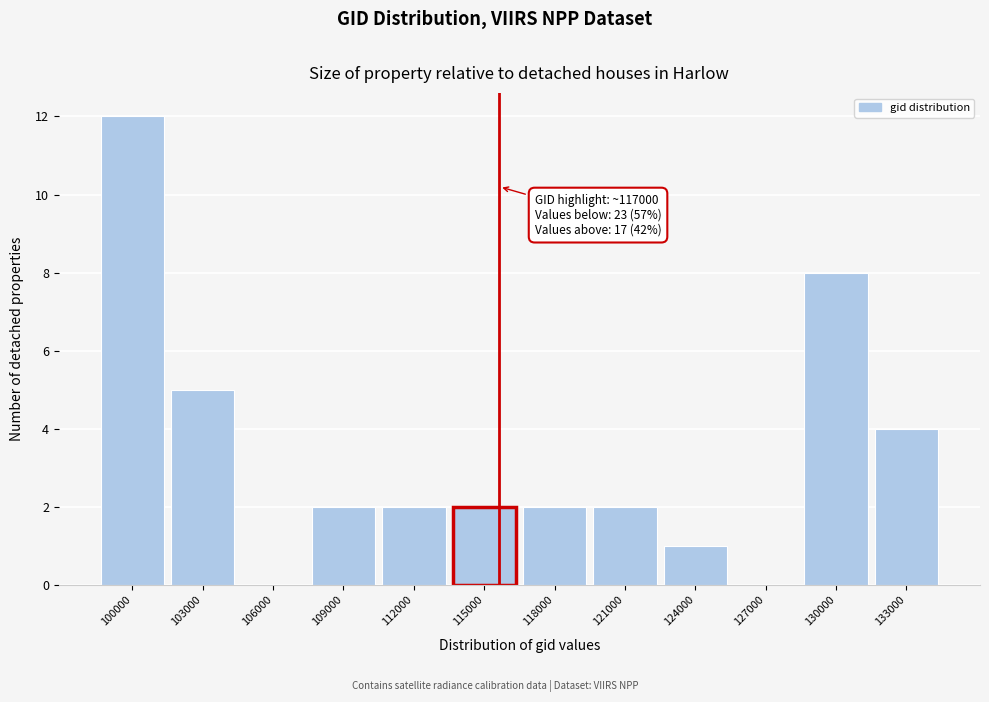

Reading left to right, what are all the values shown in this chart?

100000=12	103000=5	106000=0	109000=2	112000=2	115000=2	118000=2	121000=2	124000=1	127000=0	130000=8	133000=4